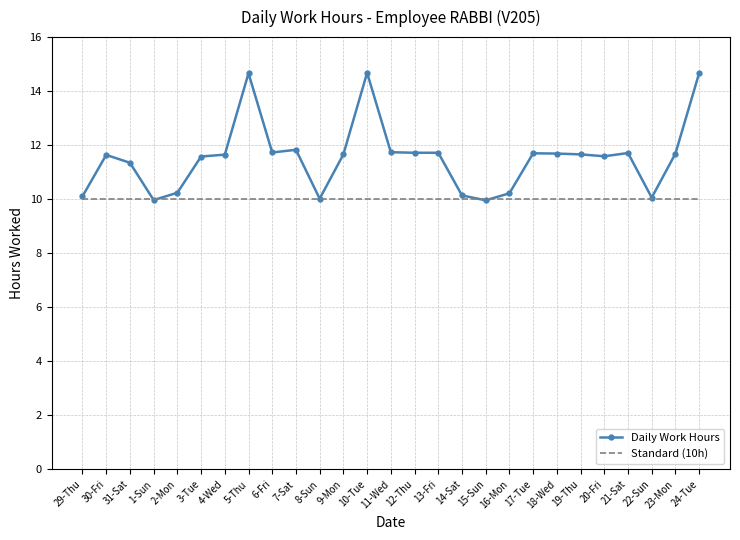

At how many categories does at least one series exceed 14?

3